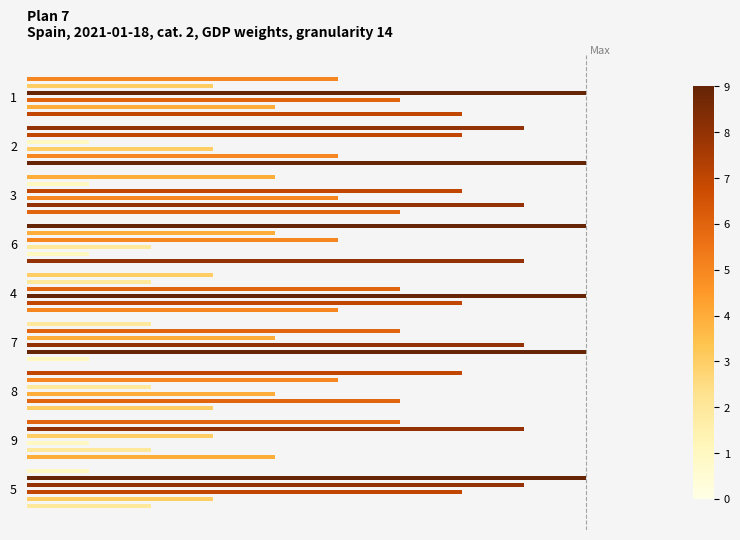

The col_2 series shows 9 at 9. True or false?

False